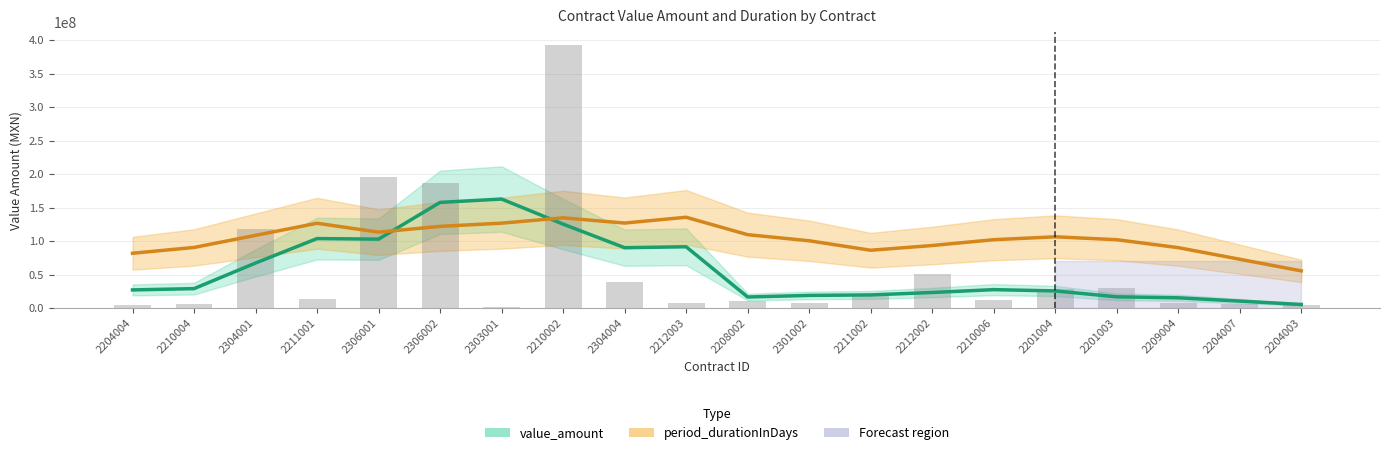

How many data points are less than 13537938?

10